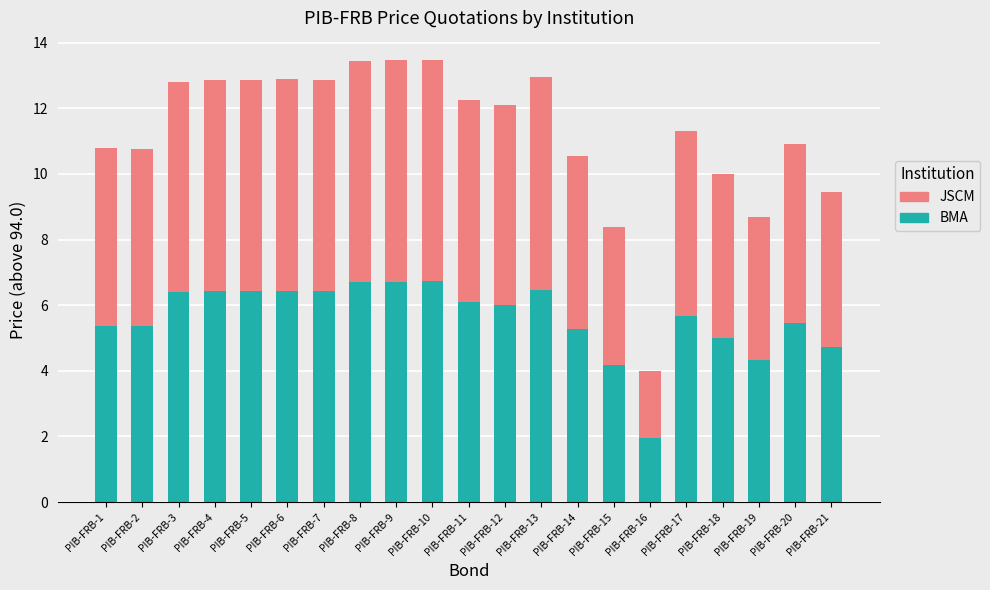

How many bars are there in total?

21